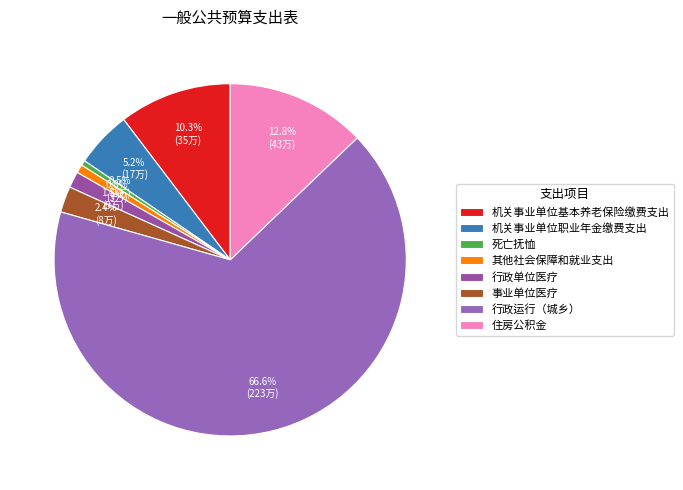

Is there a majority slice in this chart?

Yes